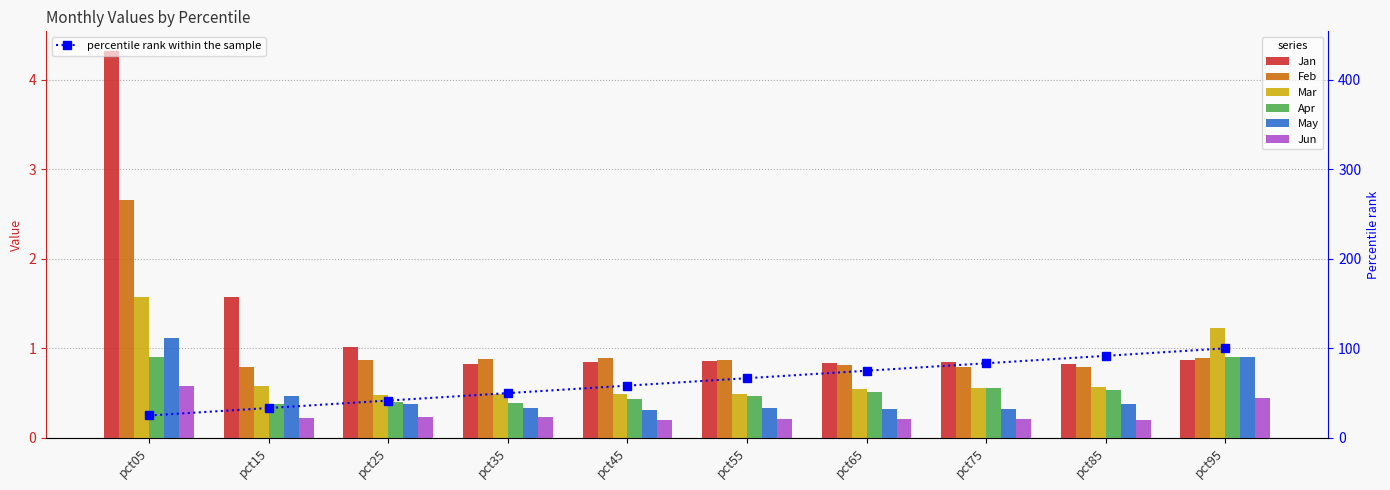

Reading left to right, extract all data points from this chart.

Jan: pct05=4.3	pct15=1.6	pct25=1.0	pct35=0.8	pct45=0.8	pct55=0.9	pct65=0.8	pct75=0.8	pct85=0.8	pct95=0.9
Feb: pct05=2.7	pct15=0.8	pct25=0.9	pct35=0.9	pct45=0.9	pct55=0.9	pct65=0.8	pct75=0.8	pct85=0.8	pct95=0.9
Mar: pct05=1.6	pct15=0.6	pct25=0.5	pct35=0.5	pct45=0.5	pct55=0.5	pct65=0.5	pct75=0.6	pct85=0.6	pct95=1.2
Apr: pct05=0.9	pct15=0.4	pct25=0.4	pct35=0.4	pct45=0.4	pct55=0.5	pct65=0.5	pct75=0.6	pct85=0.5	pct95=0.9
May: pct05=1.1	pct15=0.5	pct25=0.4	pct35=0.3	pct45=0.3	pct55=0.3	pct65=0.3	pct75=0.3	pct85=0.4	pct95=0.9
Jun: pct05=0.6	pct15=0.2	pct25=0.2	pct35=0.2	pct45=0.2	pct55=0.2	pct65=0.2	pct75=0.2	pct85=0.2	pct95=0.4